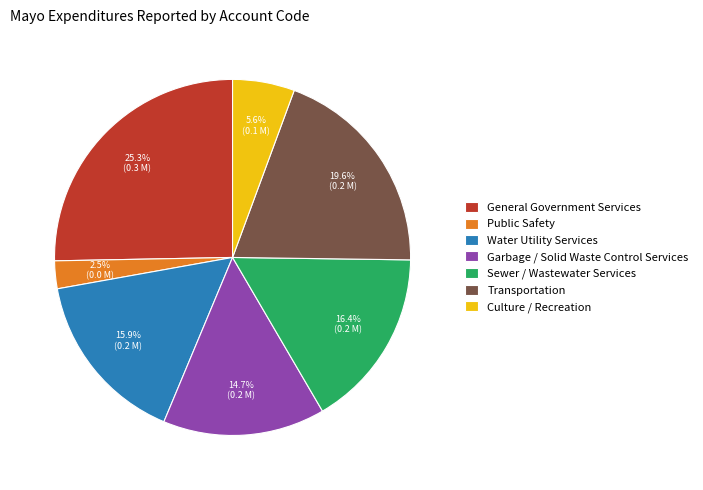

Between Sewer / Wastewater Services and General Government Services, which is larger?

General Government Services